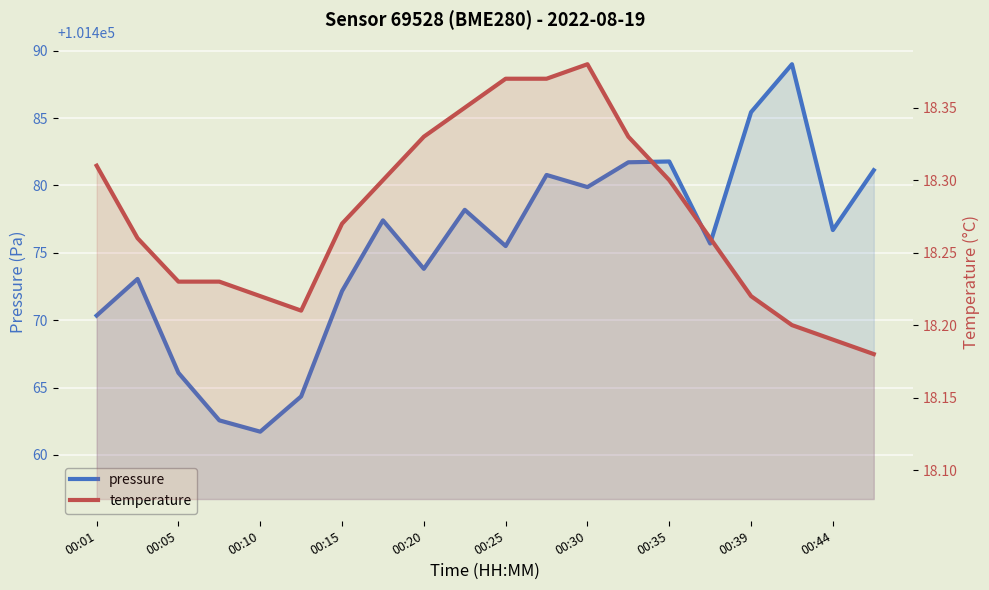

What is the difference between the second highest and second lowest values in the pressure series?

22.9